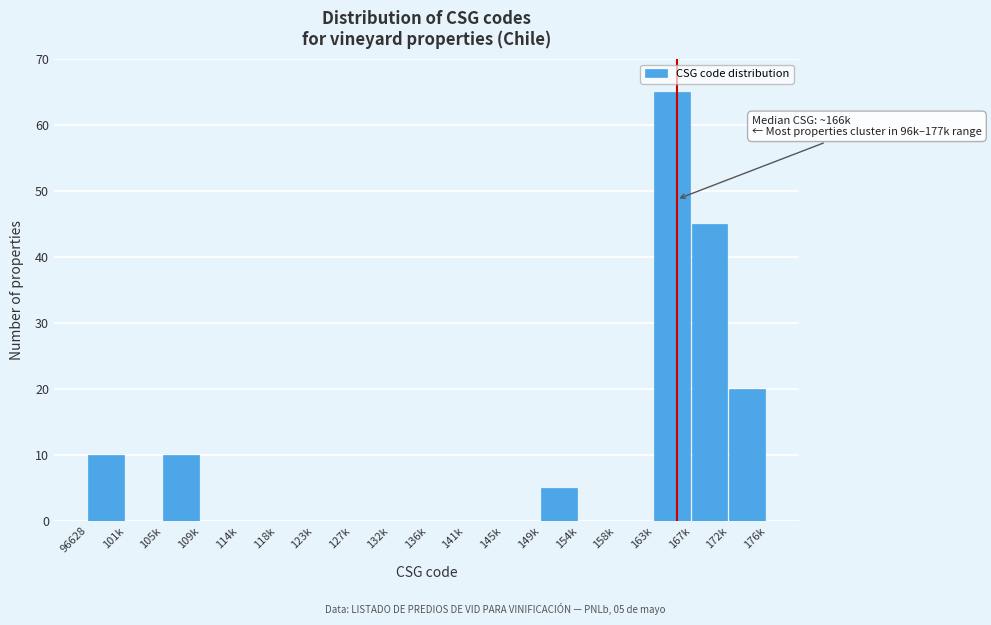

Reading right to left, extract all data points from this chart.

172k=20	167k=45	163k=65	158k=0	154k=0	149k=5	145k=0	141k=0	136k=0	132k=0	127k=0	123k=0	118k=0	114k=0	109k=0	105k=10	101k=0	96628=10